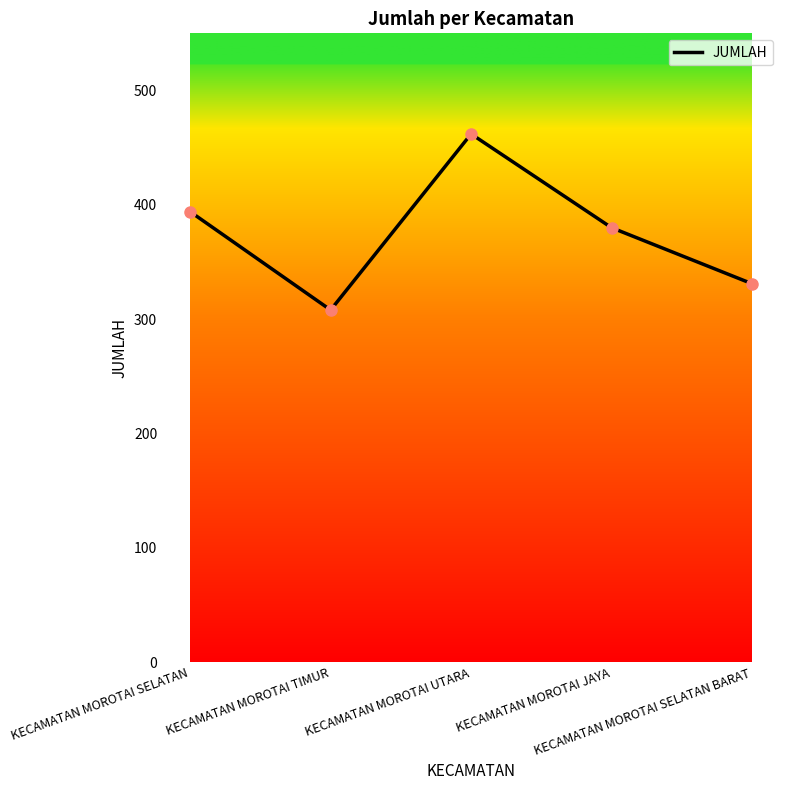

What is the sum of all values?

1875